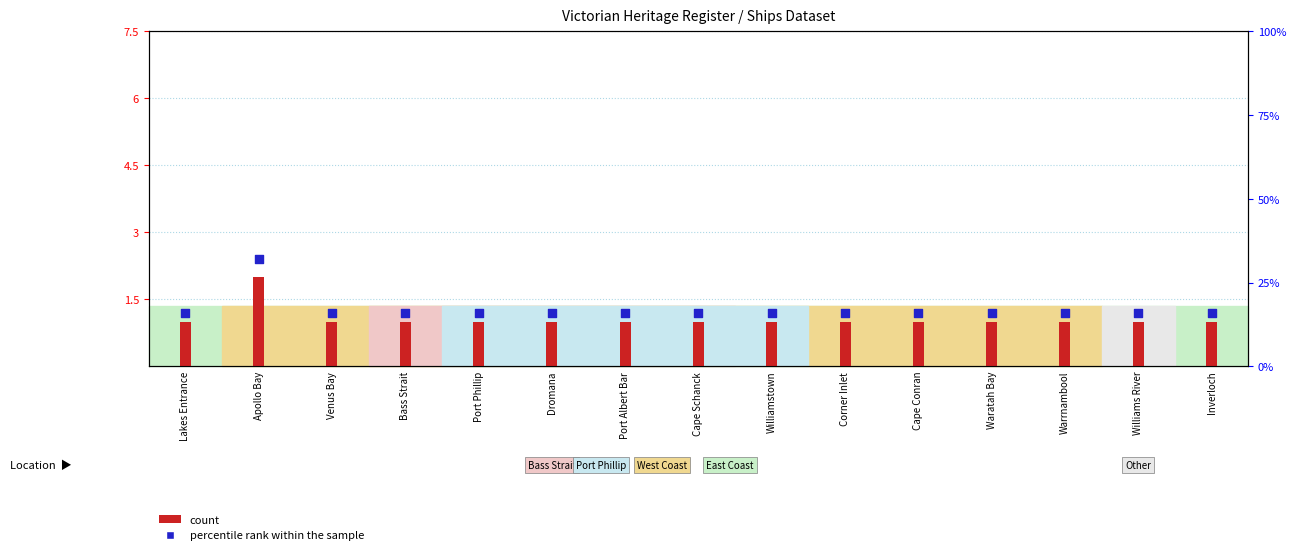

Which series contains the highest Y value?

percentile rank within the sample